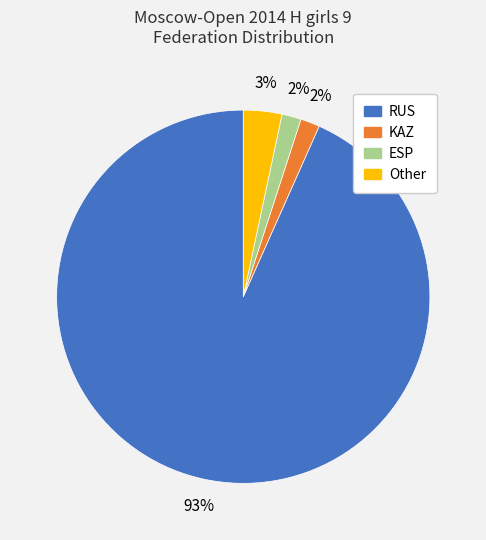

Which category accounts for the majority?

RUS